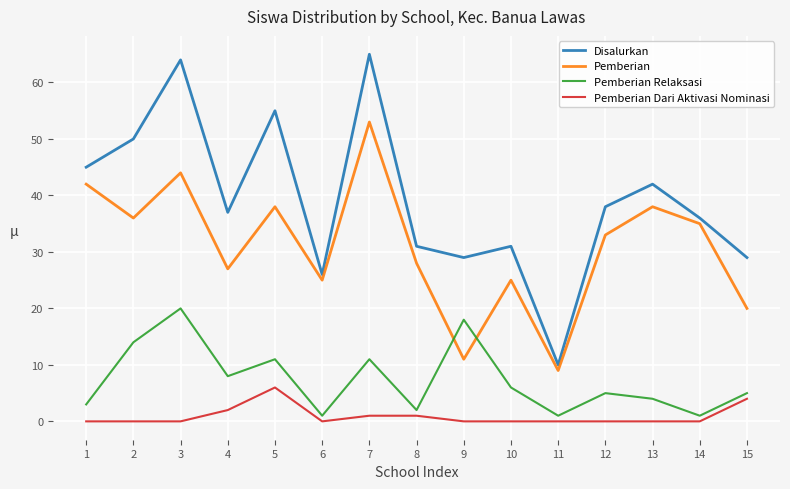

In Pemberian Relaksasi, how many points are lower than both neighbors (excluding endpoints)?

5